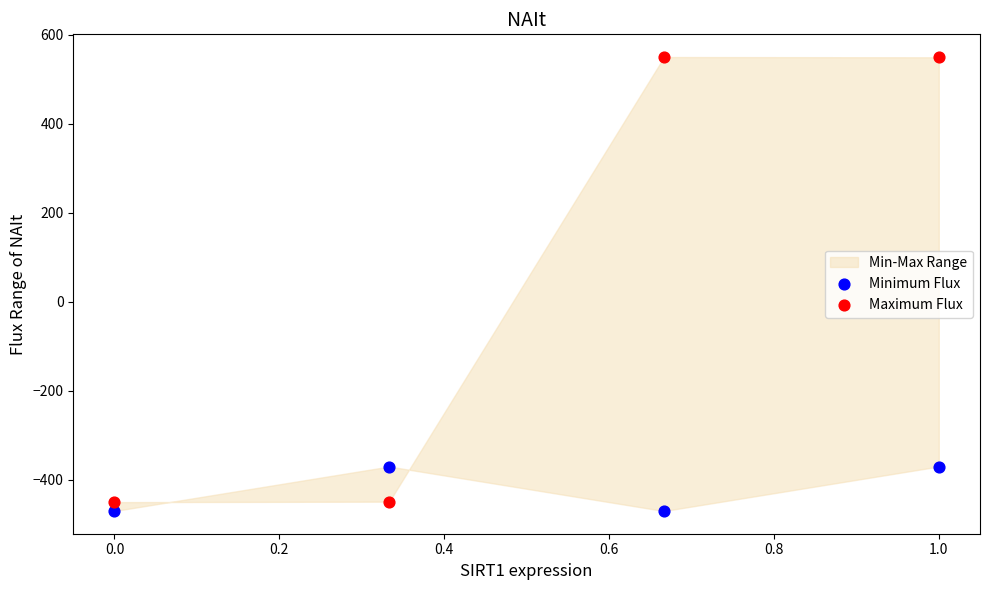

Across all data points, what is the average Y value?

-184.9